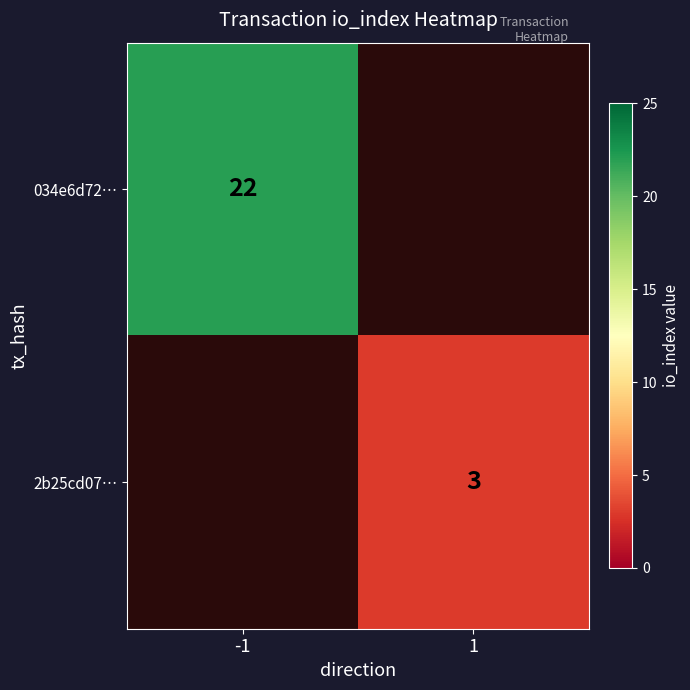

How many categories are shown in the chart?

2